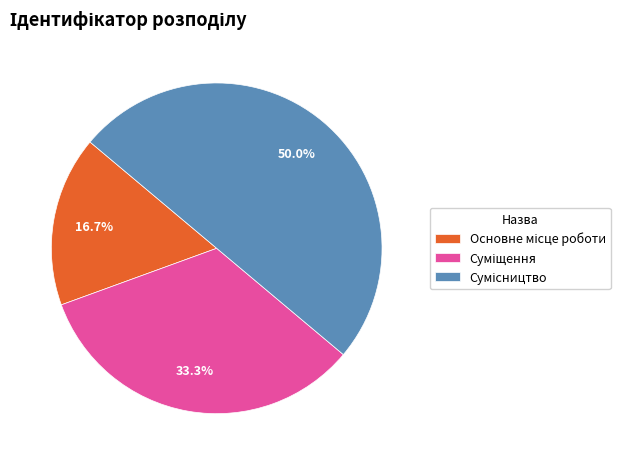

What percentage is the Суміщення slice, to the nearest percent?

33%